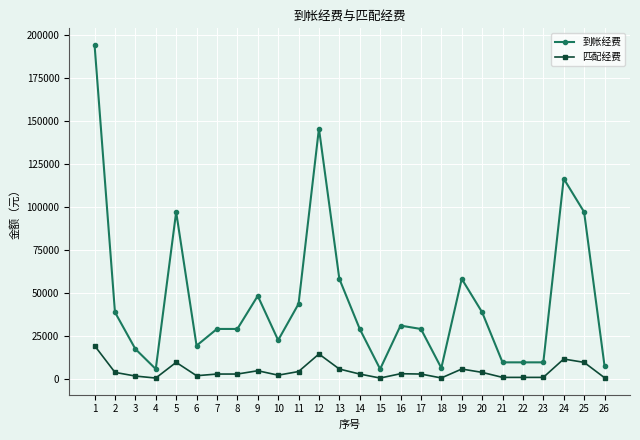

Which series changed the most between 4 and 21?

到帐经费